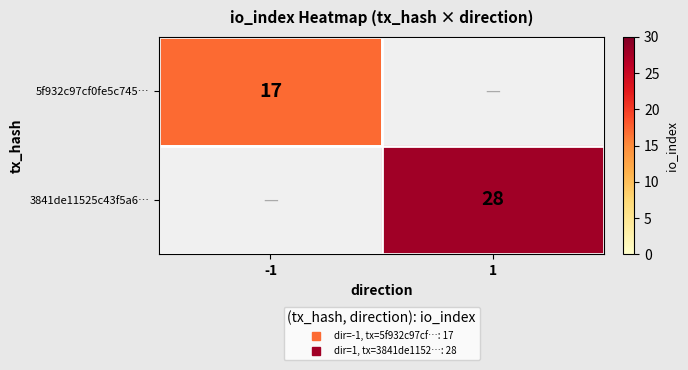

What is the difference between the highest and lowest values at -1?

17